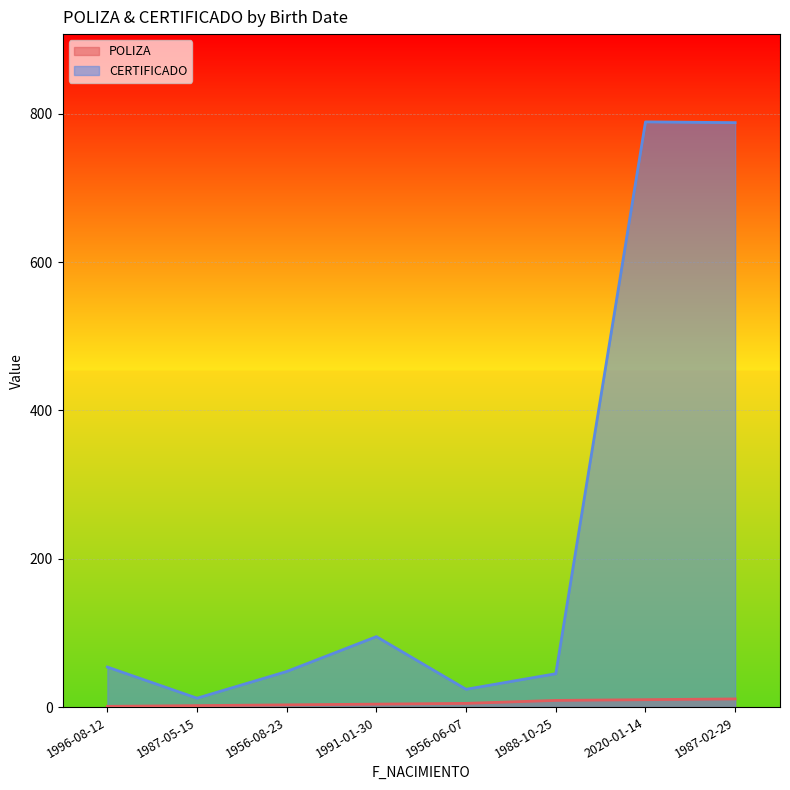

How many data points in CERTIFICADO are less than 54?

4